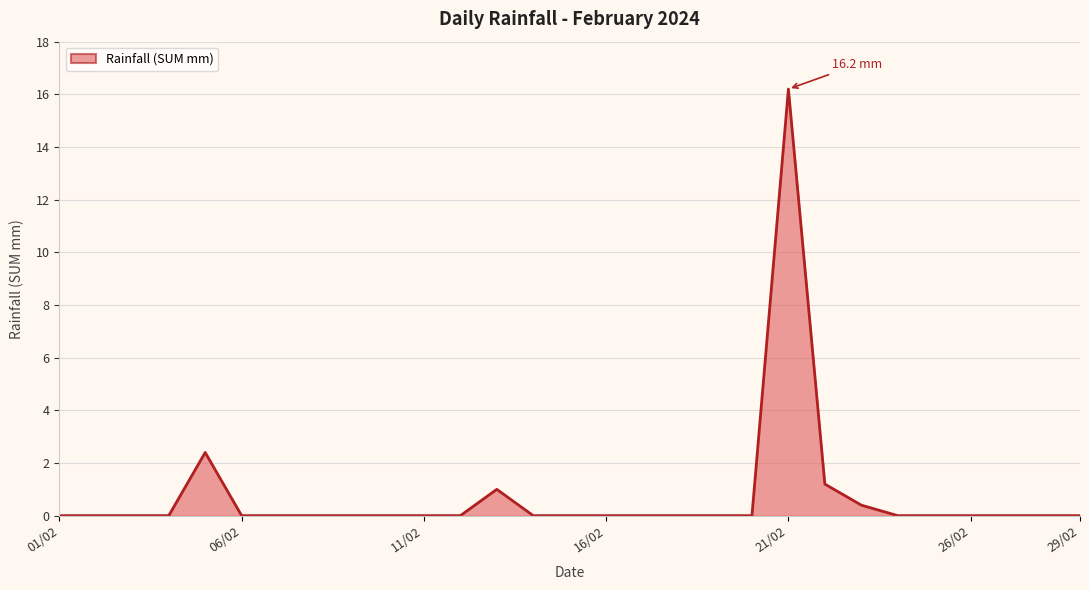

What is the difference between the maximum and minimum values?

16.2